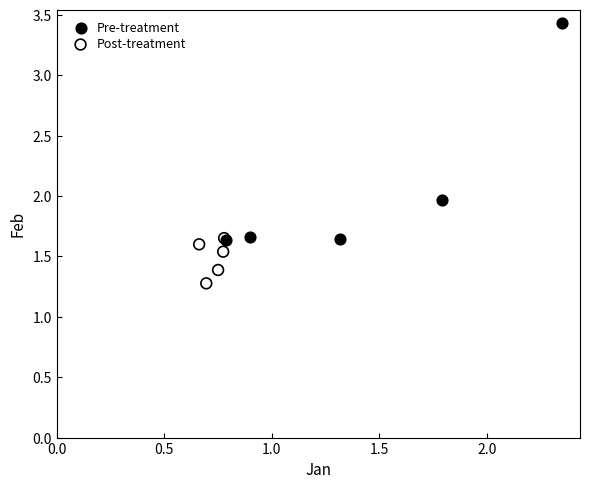

Which series contains the highest Y value?

Pre-treatment